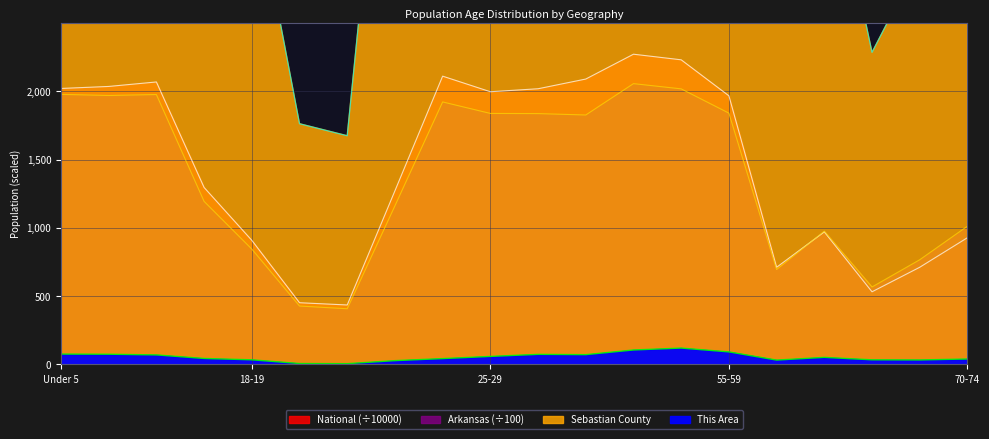

True or false: Sebastian County and National intersect in this chart.

False